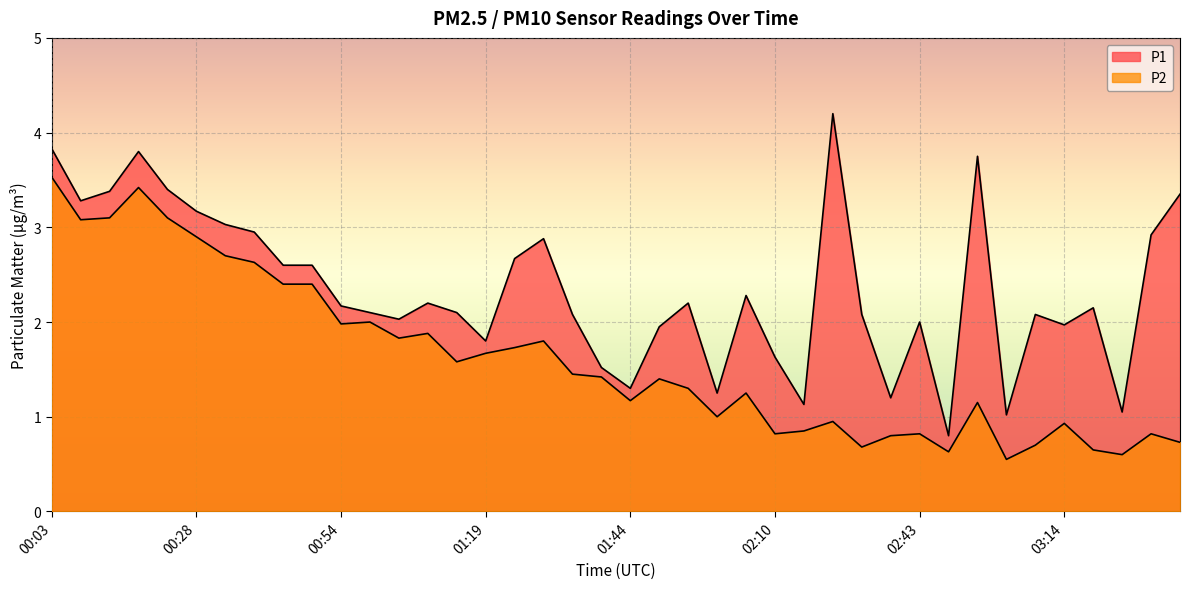

At which label is P1 closest to 2?

02:43